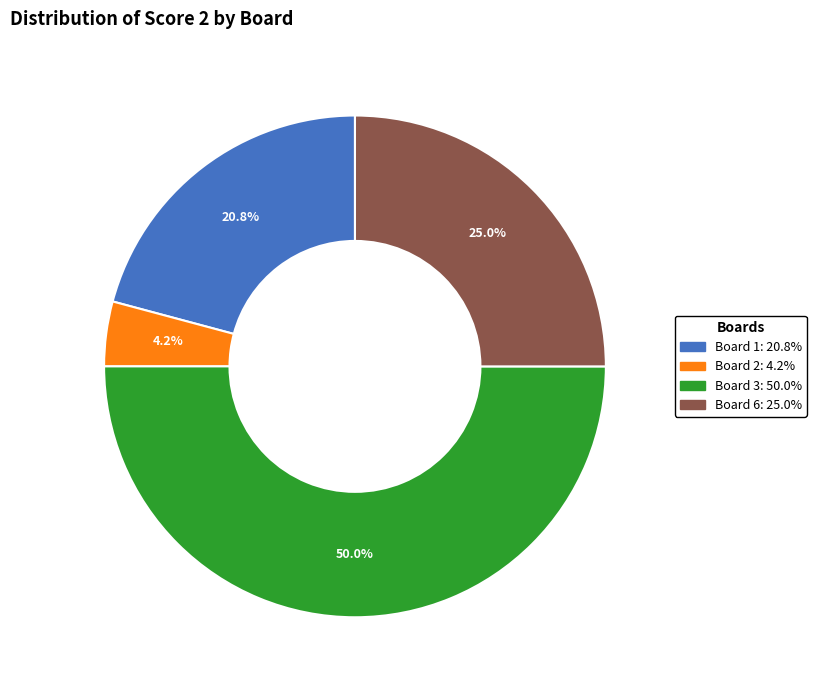

How many slices are in this pie chart?

4